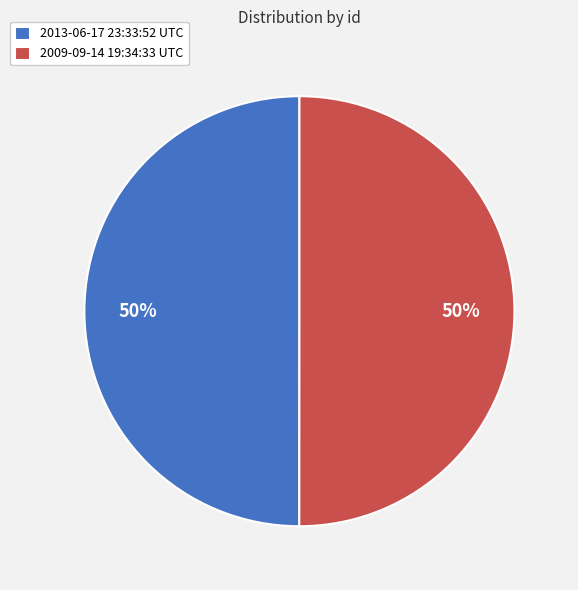

How many slices are in this pie chart?

2